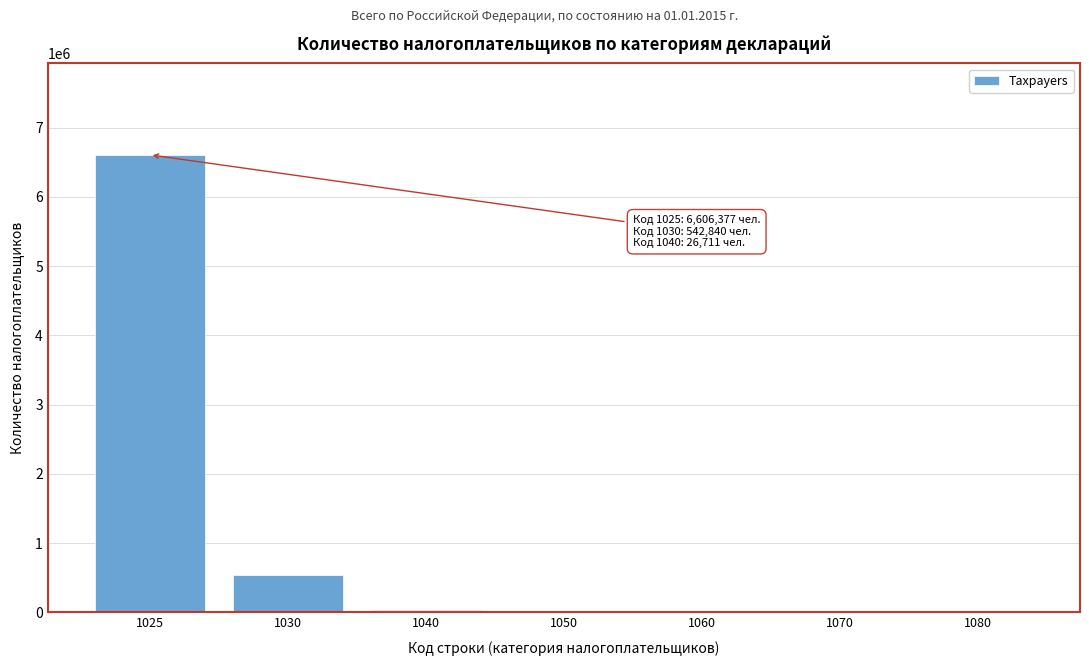

Is it true that the value at 1030 is 198529?

False